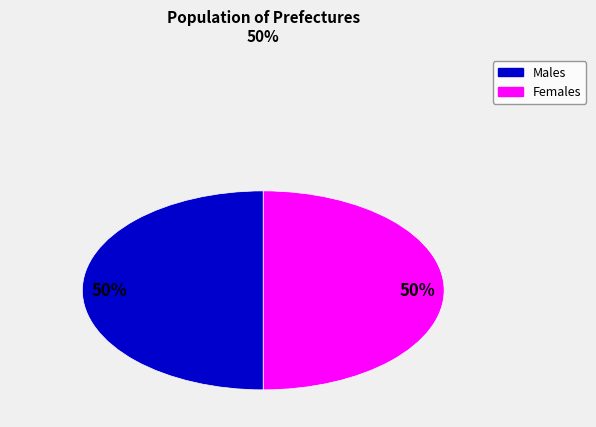

To the nearest percent, what is the average slice percentage?

50%